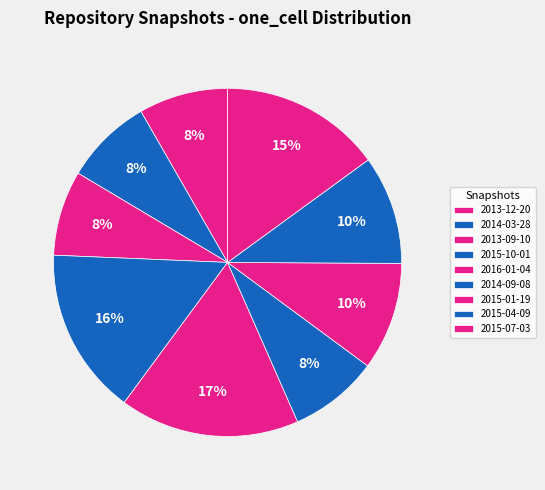

The 2015-07-03 slice represents 26% of the pie. True or false?

False